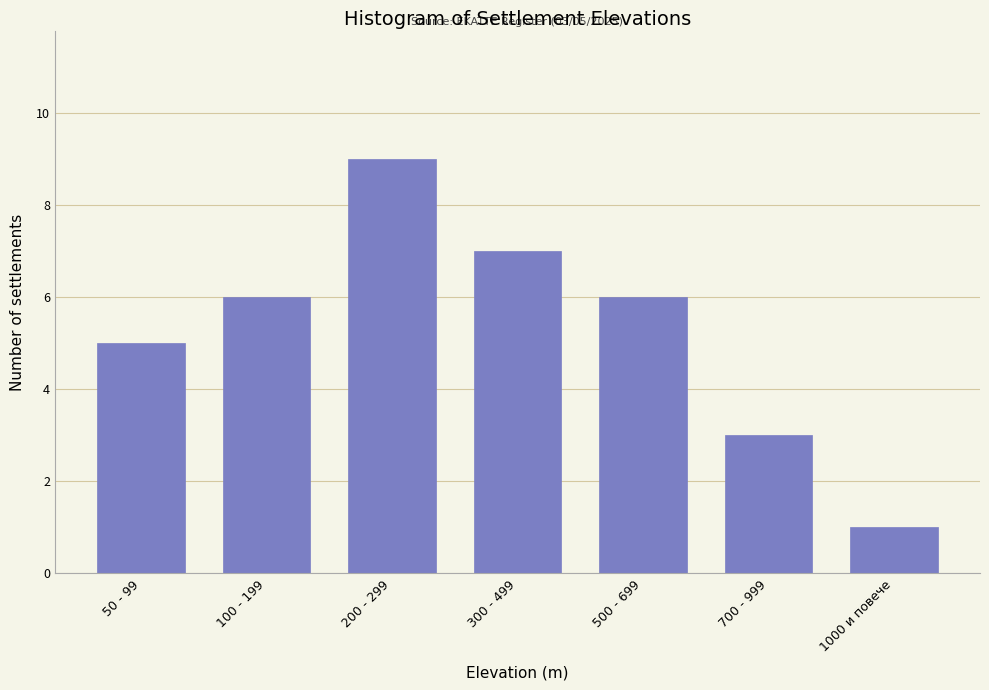

Reading left to right, extract all data points from this chart.

5	6	9	7	6	3	1